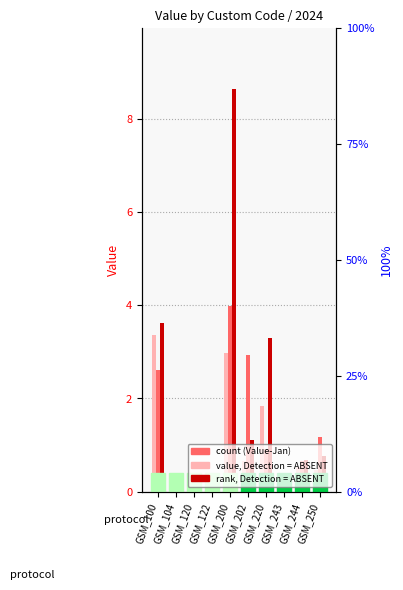

What is the spread (max minus min) of values at GSM_220?

2.4